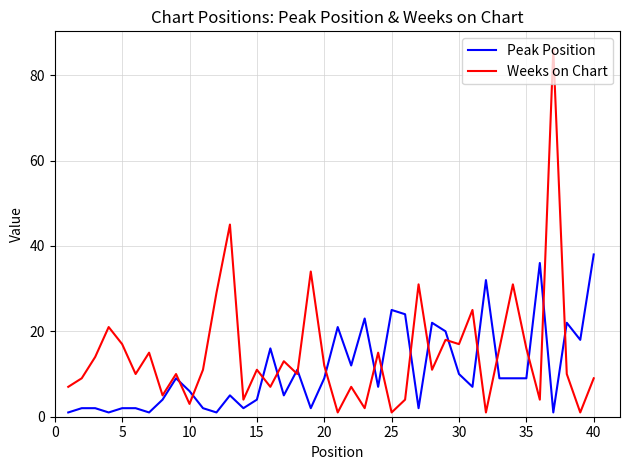

True or false: Weeks on Chart and Peak Position cross at least once.

True